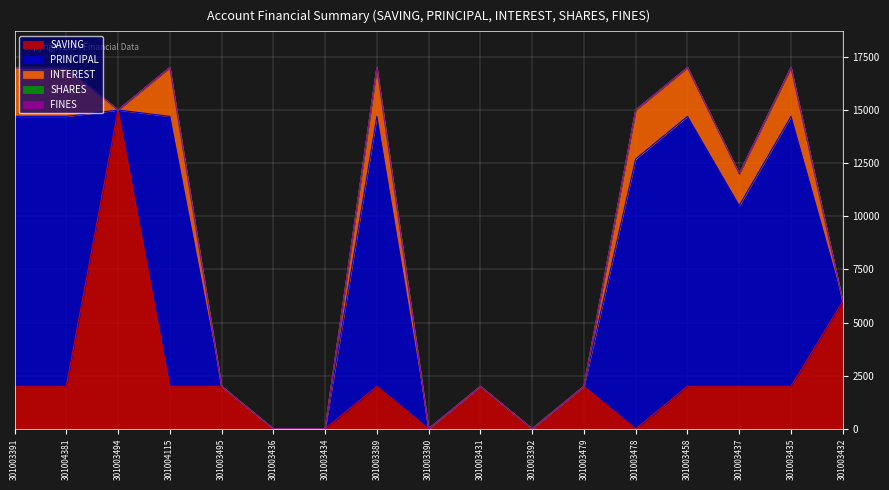

List the series in order of their peak value, lowest first.

SHARES, FINES, INTEREST, PRINCIPAL, SAVING